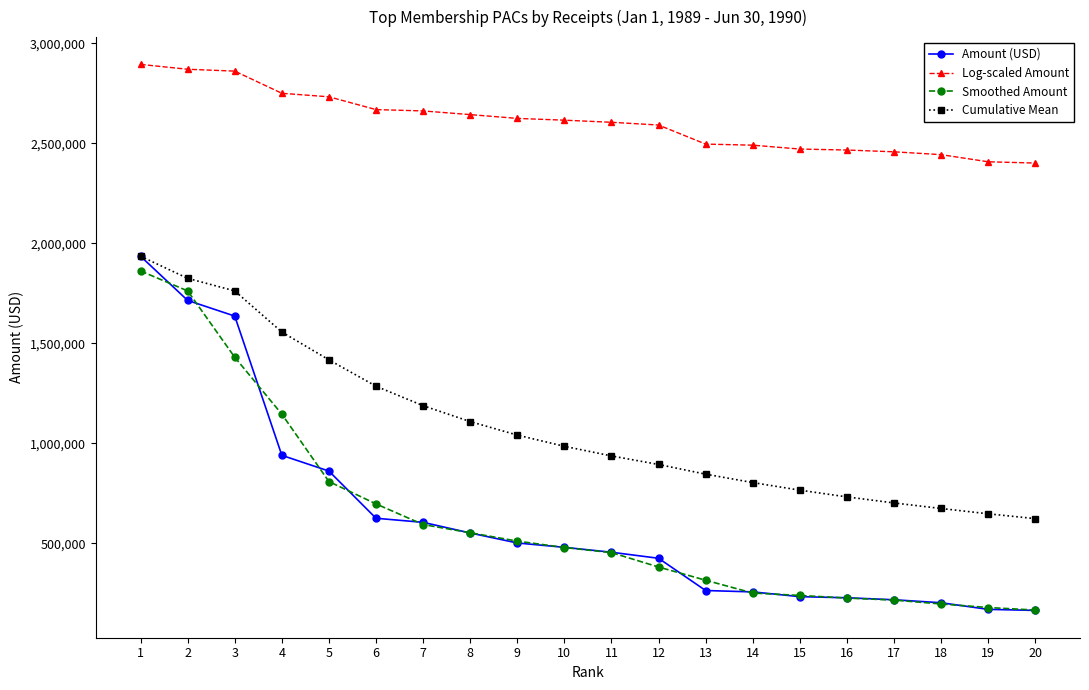

Where does the Log-scaled Amount series first go above 2616218?

1